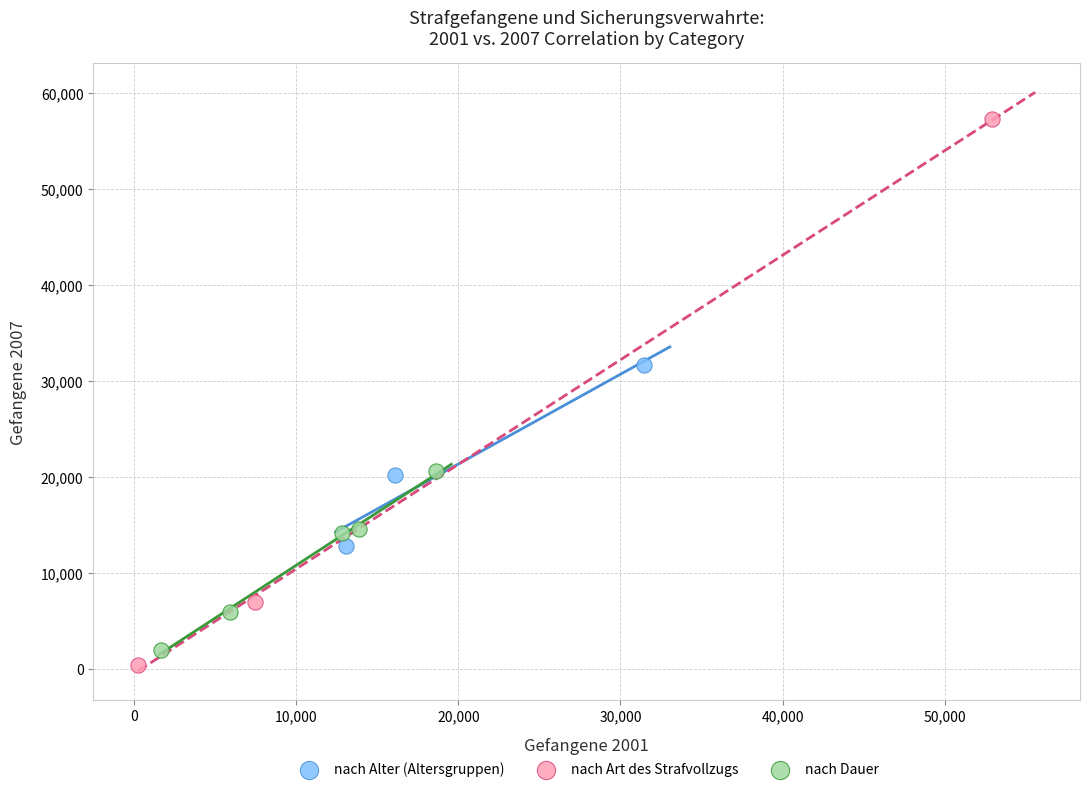

Which series contains the highest Y value?

nach Art des Strafvollzugs